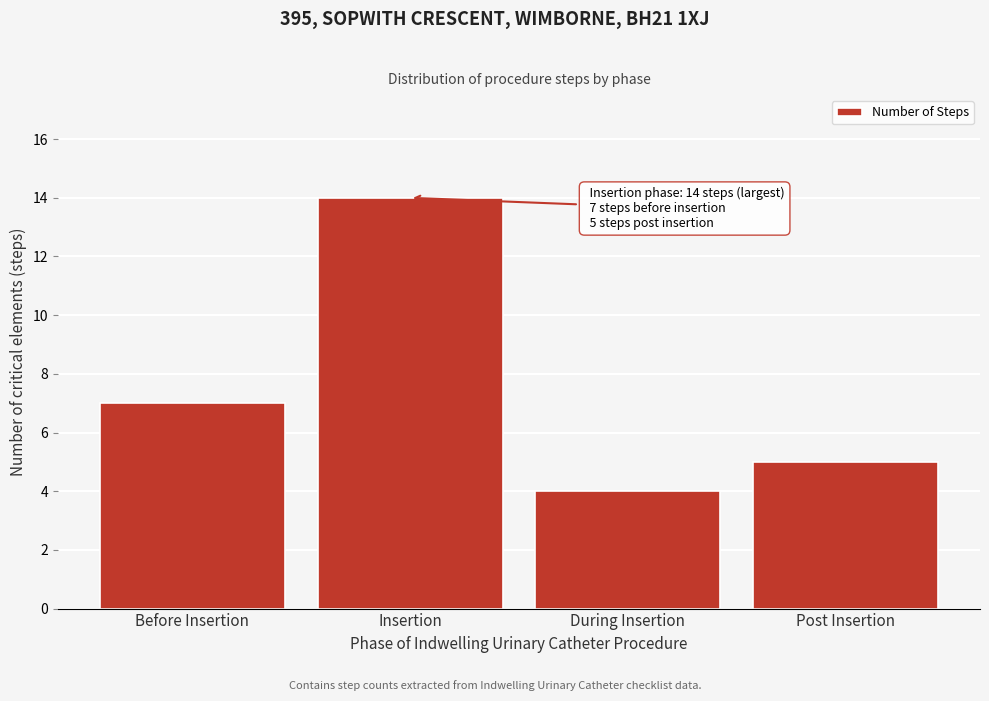

Reading left to right, extract all data points from this chart.

7	14	4	5